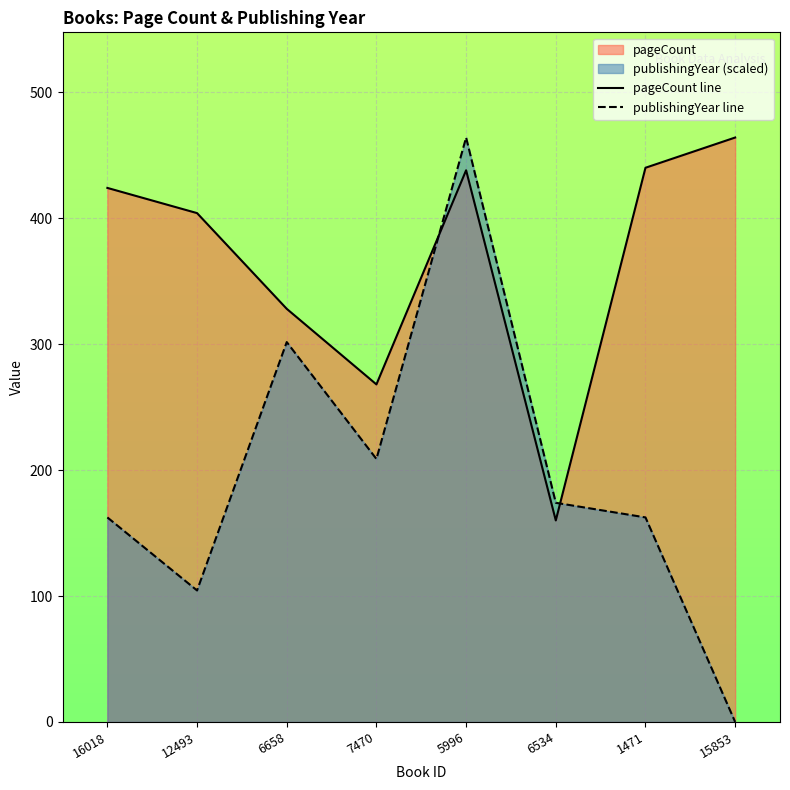

Which has a higher value, 16018 or 1471?

1471